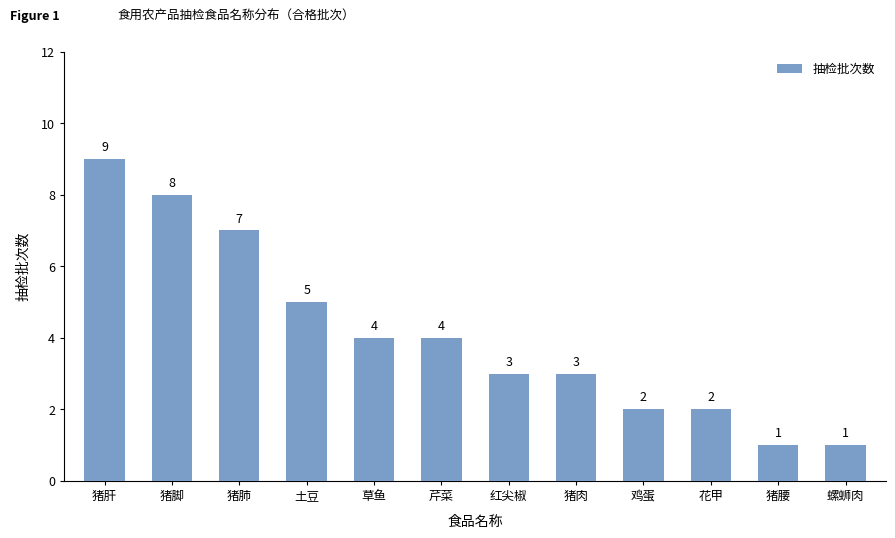

What is the label of the 10th bar from the left?

花甲